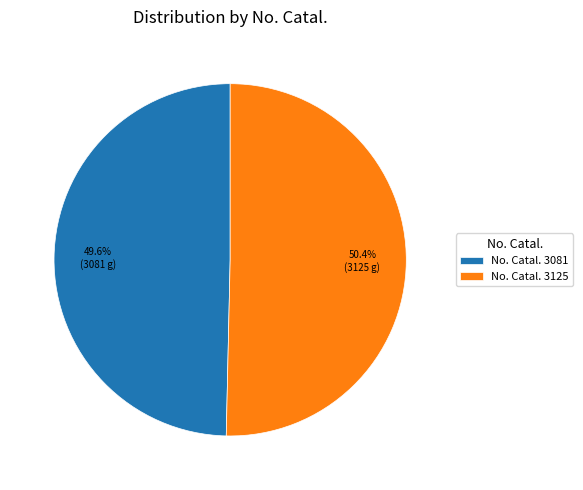

Combined, do No. Catal. 3081 and No. Catal. 3125 account for over 50%?

Yes